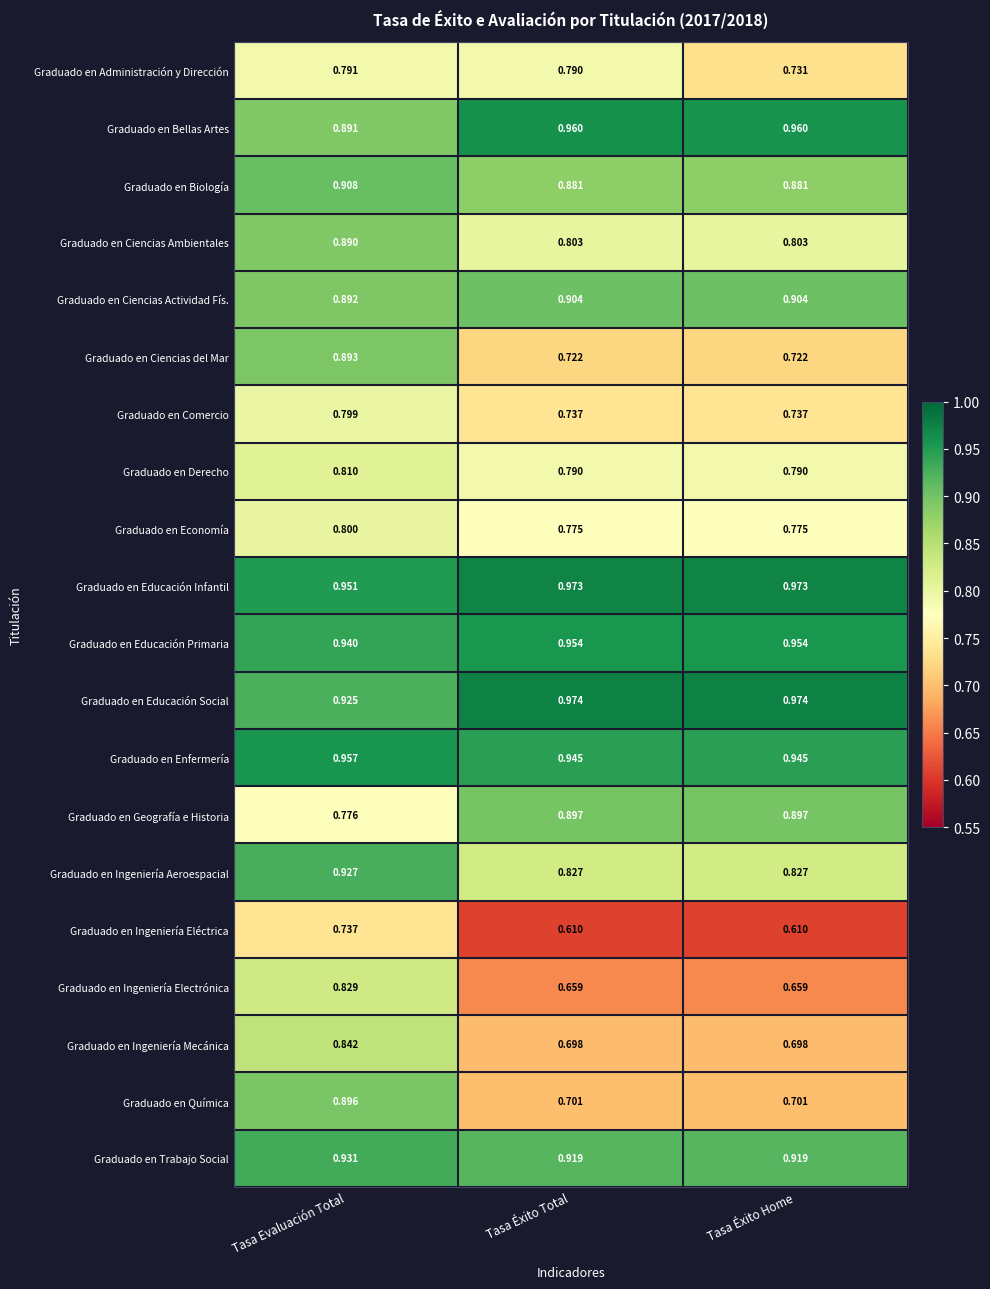

Which series has the largest total across all categories?

Graduado en Educación Infantil